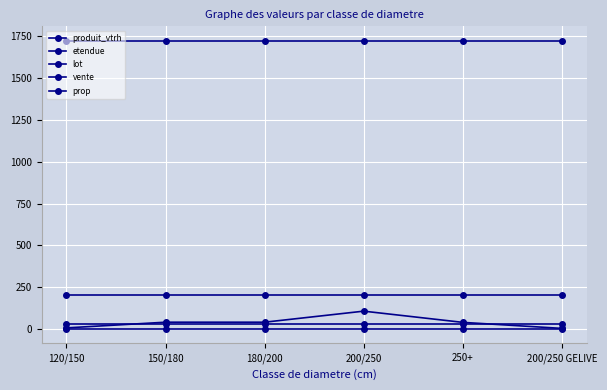

Rank the categories by vente value from highest to lowest.

120/150, 150/180, 180/200, 200/250, 250+, 200/250 GELIVE